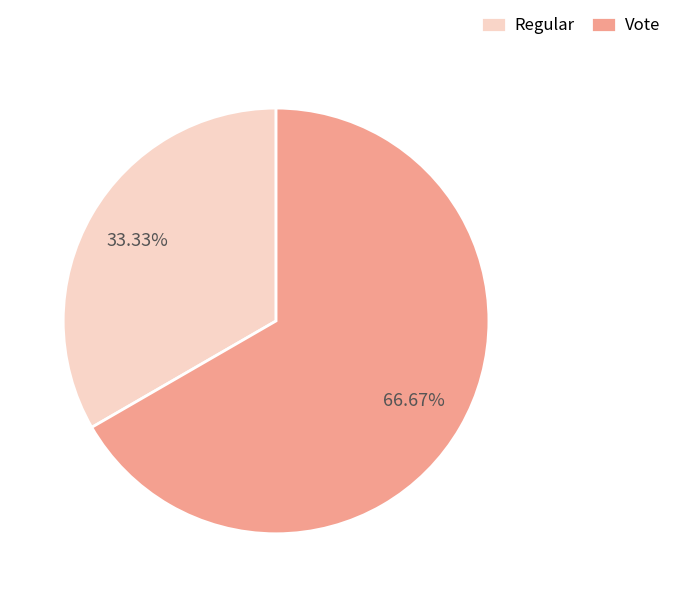

Is there a majority slice in this chart?

Yes